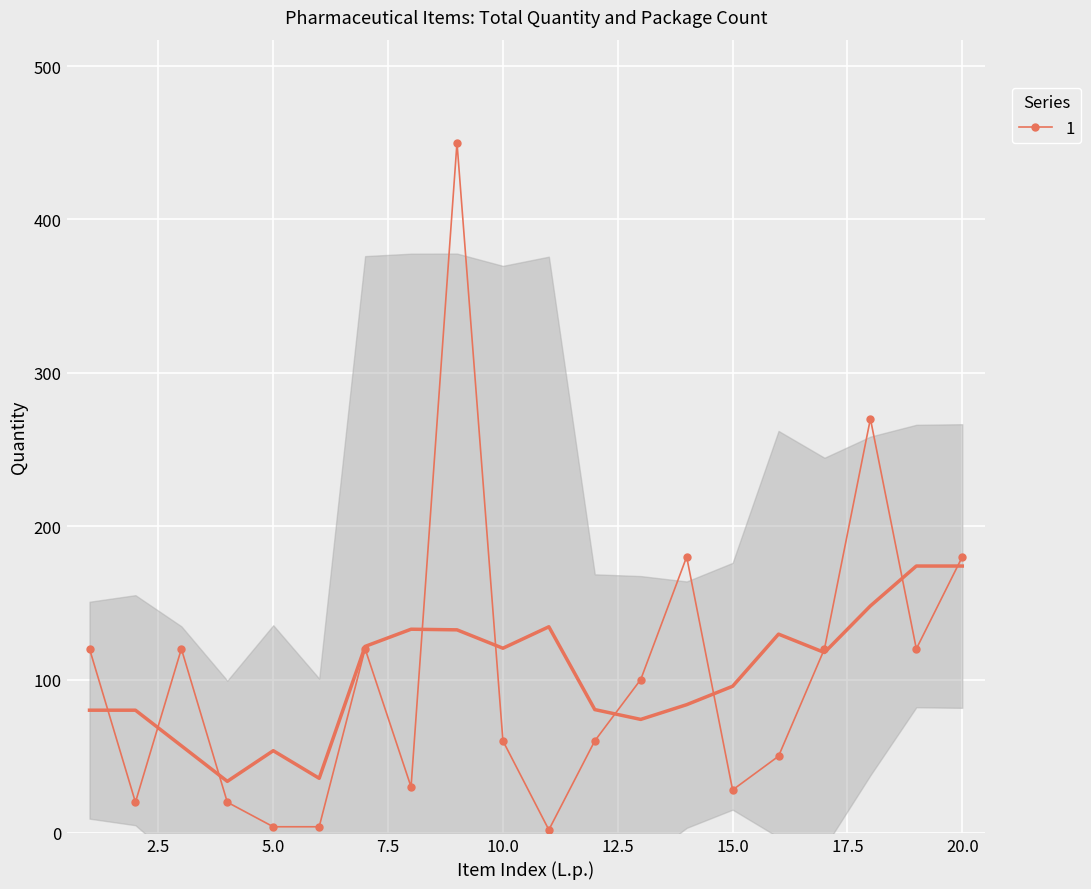

What is the change in value from 11 to 16?

+48